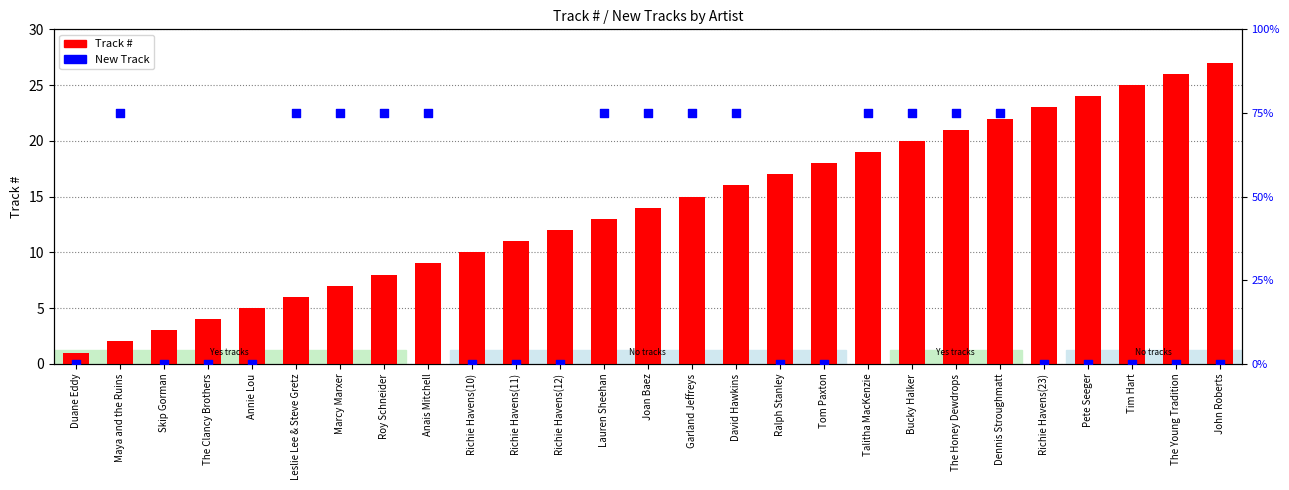

Is the value of Track # at Dennis Stroughmatt greater than the value of new track at Tim Hart?

Yes